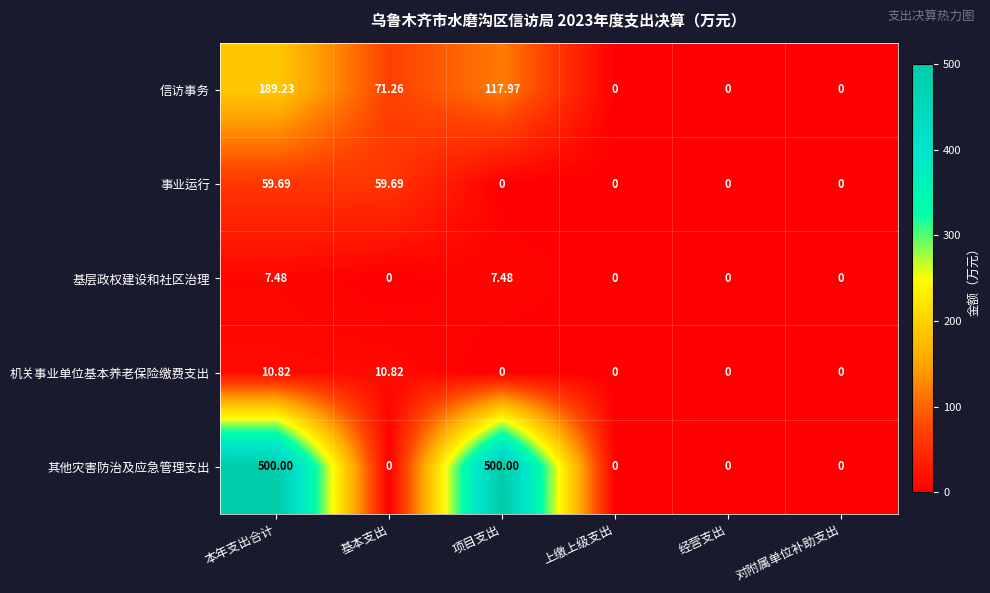

At which label does 信访事务 reach its peak?

本年支出合计